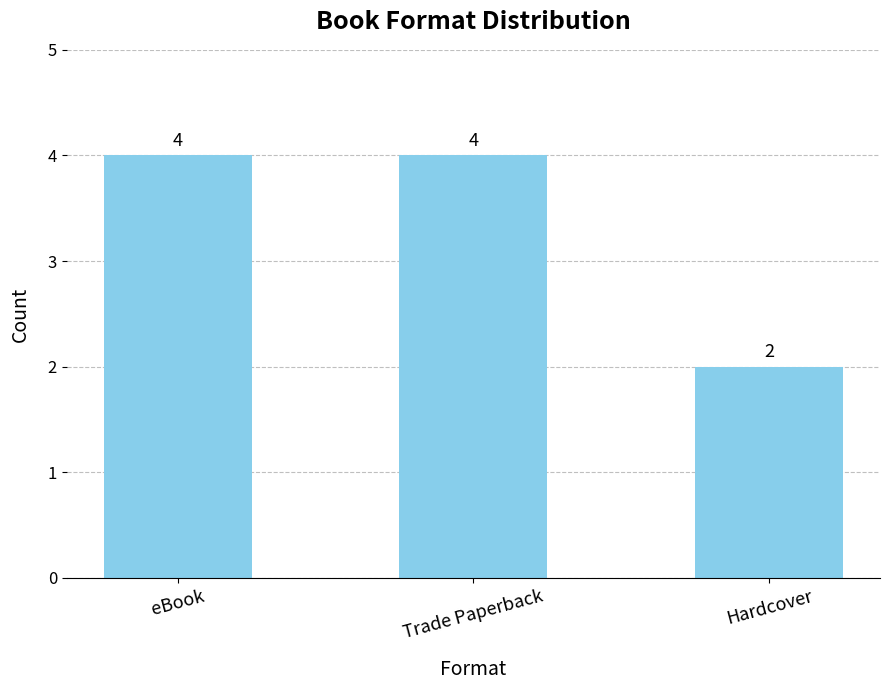

Which category has the lowest value across all series?

Hardcover